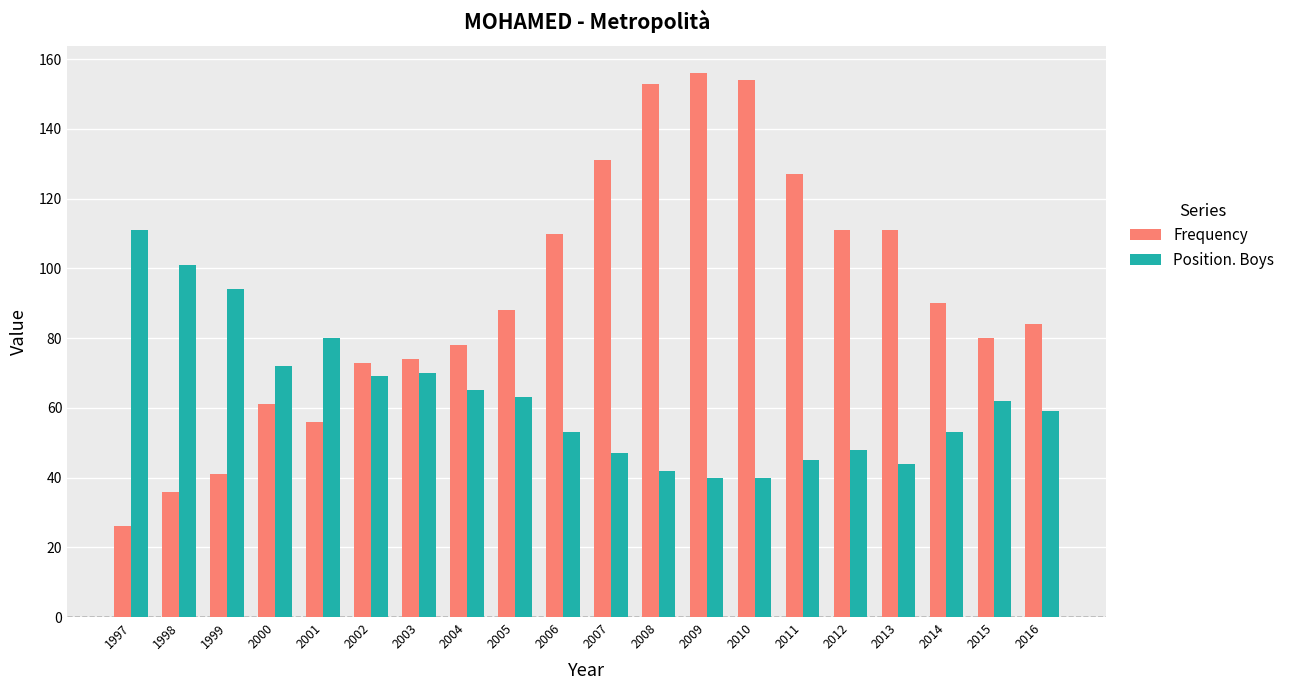

How many data points does each series have?

20